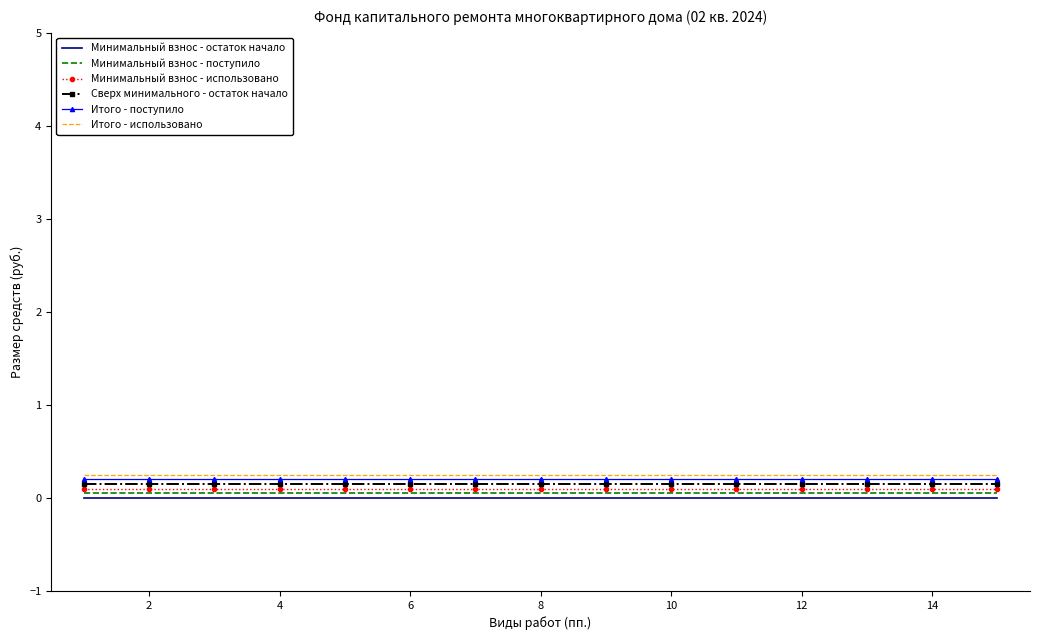

True or false: Минимальный взнос - остаток начало and Итого - поступило cross at least once.

False